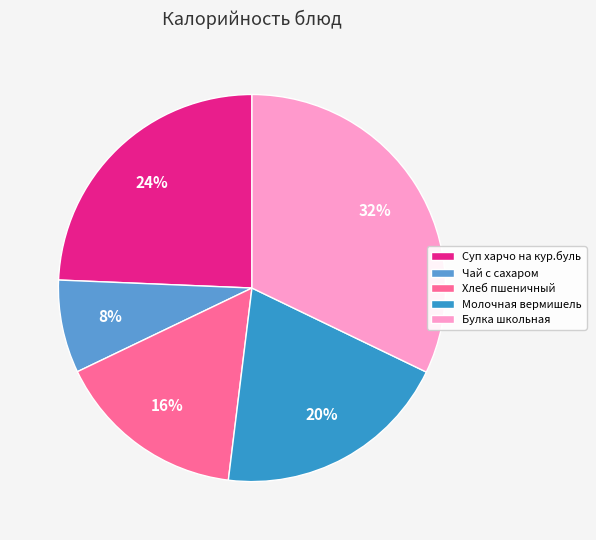

Which slice is the smallest?

Чай с сахаром